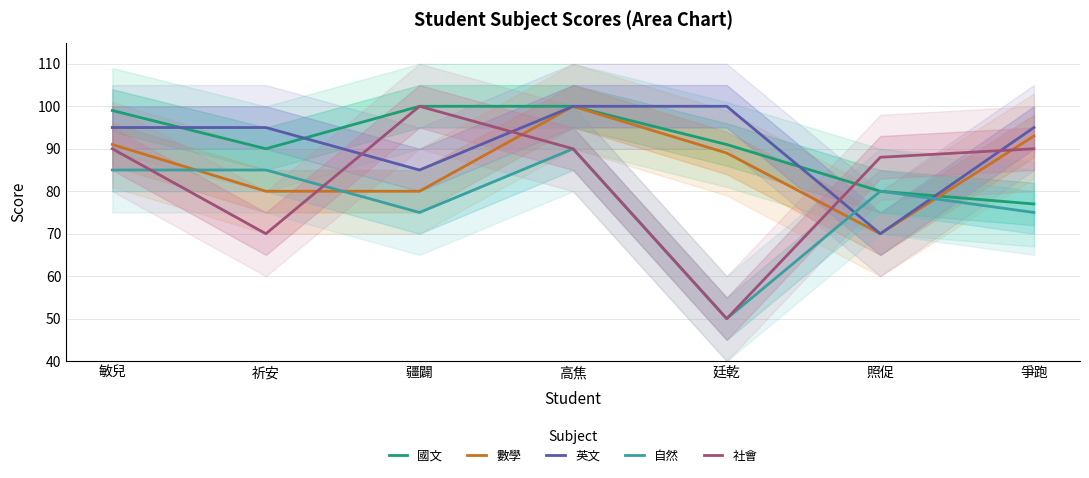

Which label corresponds to the smallest value in the chart?

廷乾